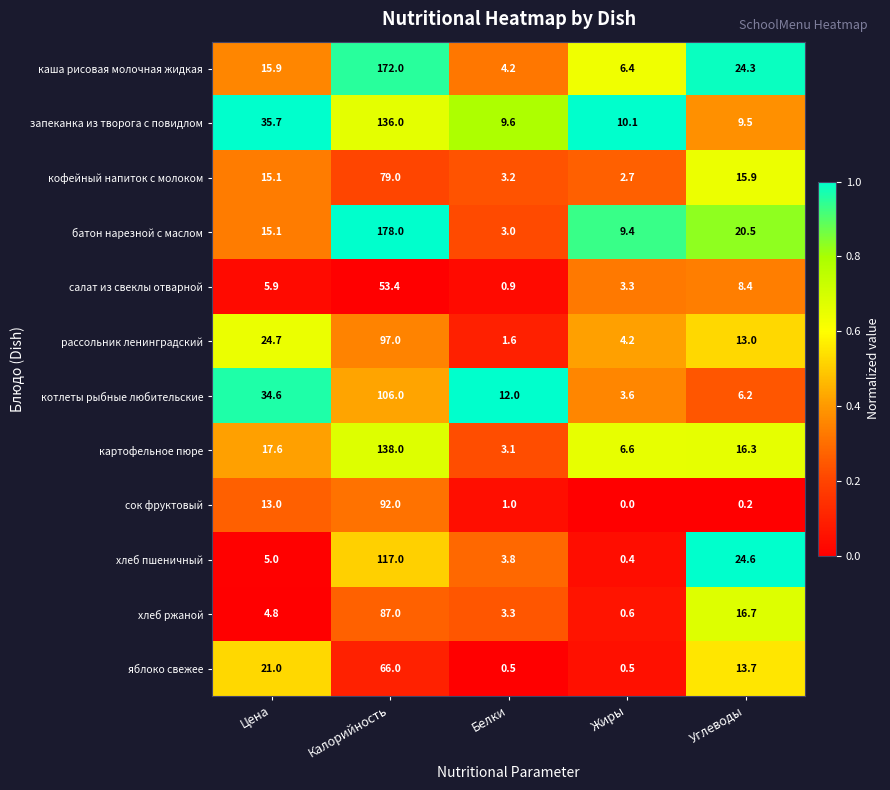

Rank the series by their maximum value, from highest to lowest.

батон нарезной с маслом, каша рисовая молочная жидкая, картофельное пюре, запеканка из творога с повидлом, хлеб пшеничный, котлеты рыбные любительские, рассольник ленинградский, сок фруктовый, хлеб ржаной, кофейный напиток с молоком, яблоко свежее, салат из свеклы отварной